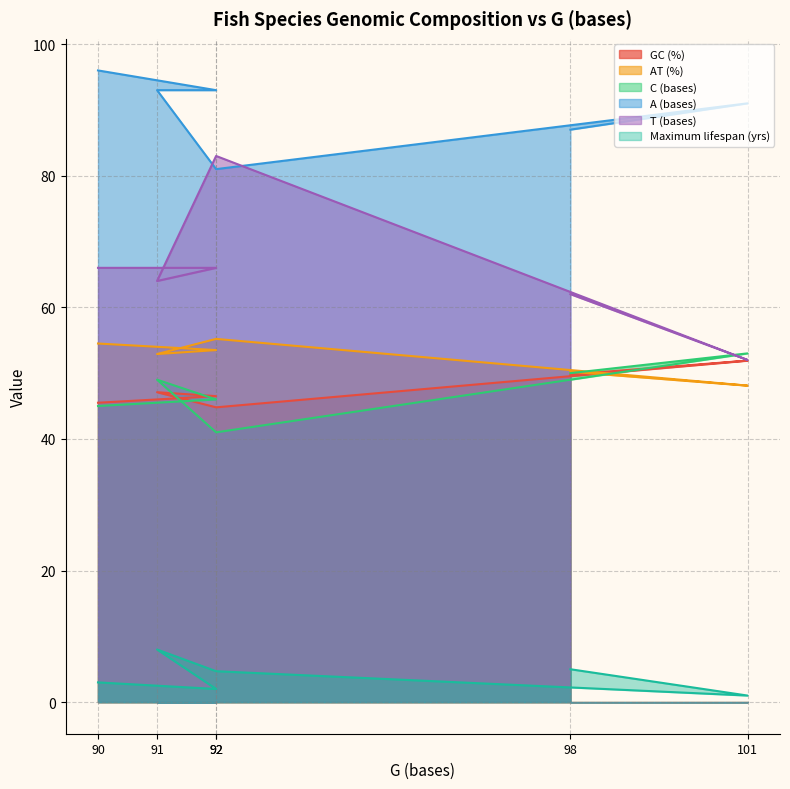

What is the difference between the second highest and minimum values in the GC (%) series?

5.0